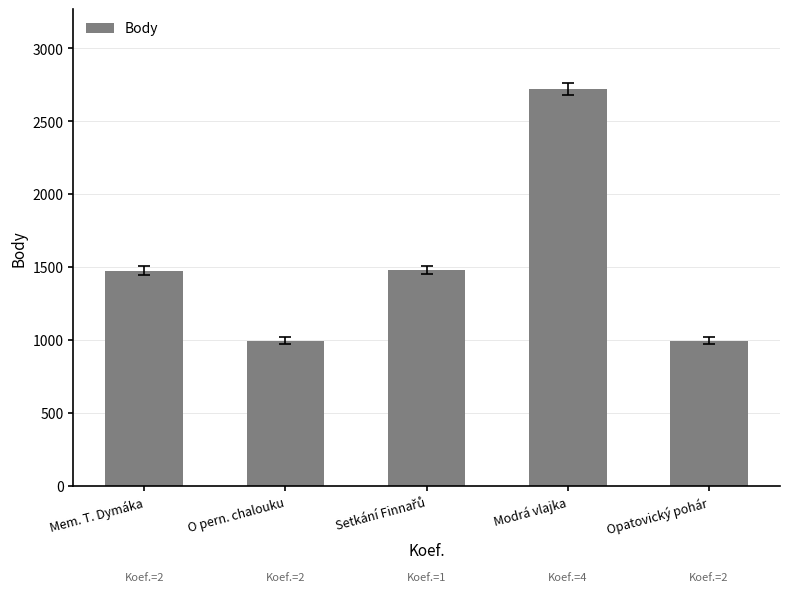

Which label corresponds to the largest value in the chart?

Modrá vlajka